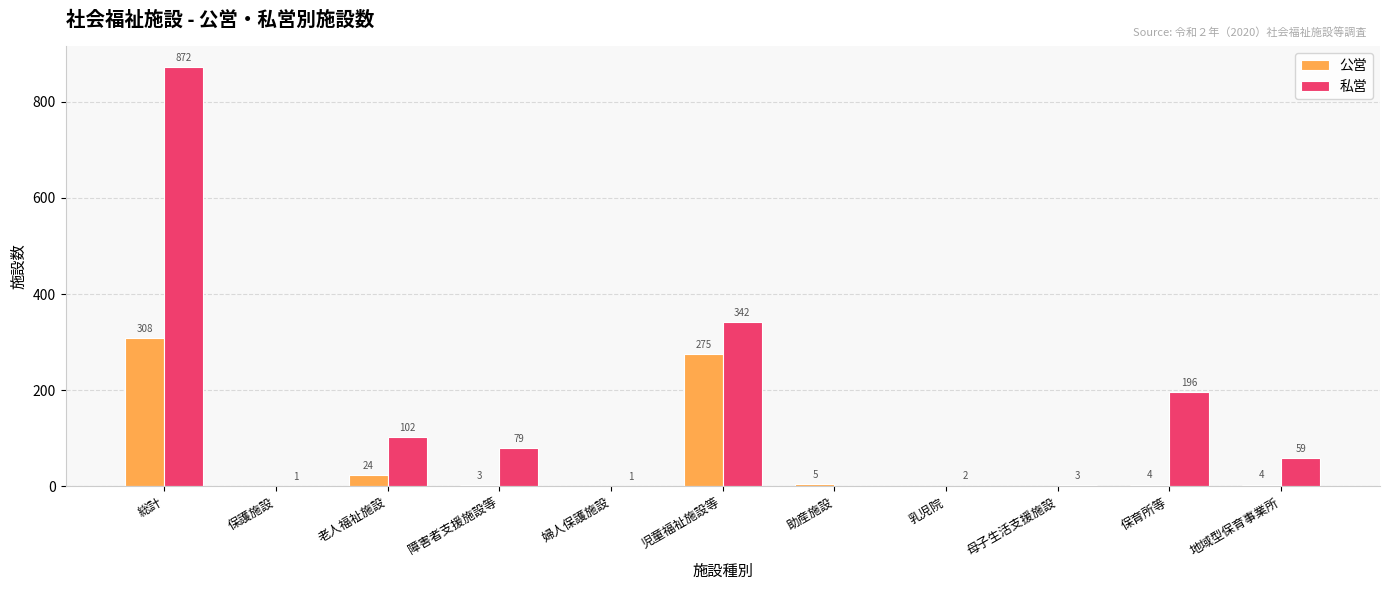

What value does the 私営 series have at 総計, to the nearest 50?

850